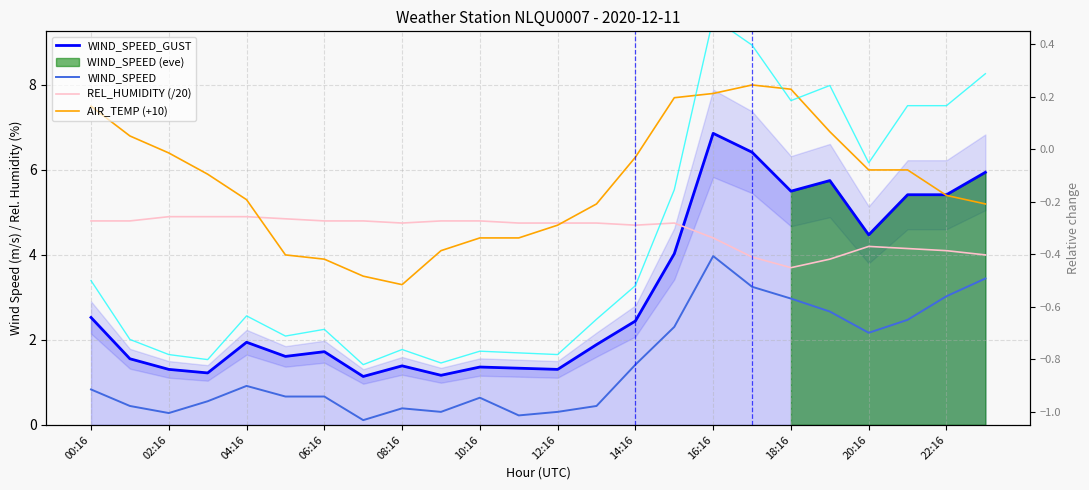

The AIR_TEMP (+10) series shows 12.5 at 17. True or false?

False